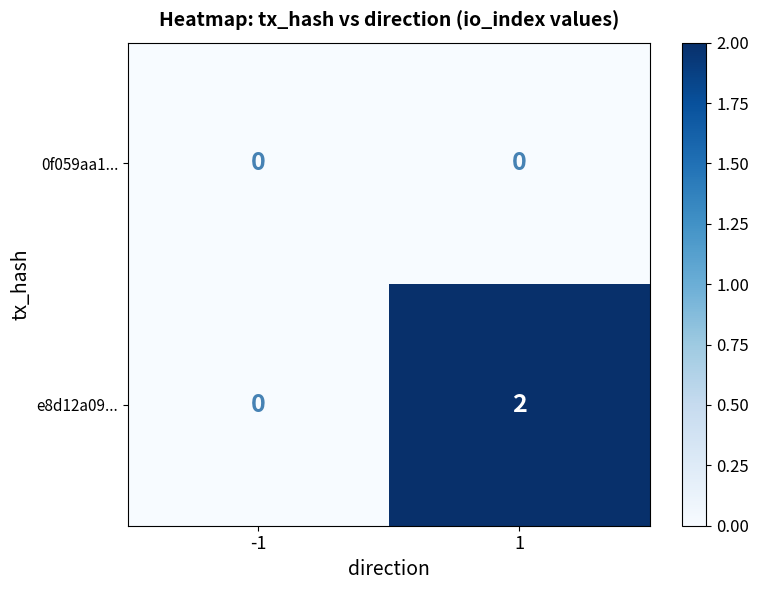

What is the greatest value displayed?

2